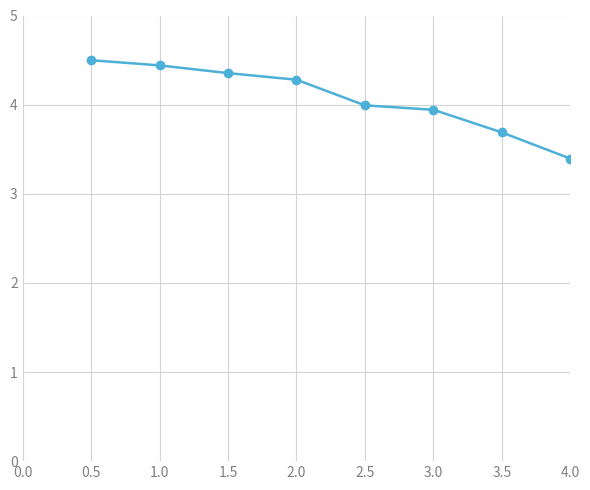

What is the maximum value shown in the chart?

4.5